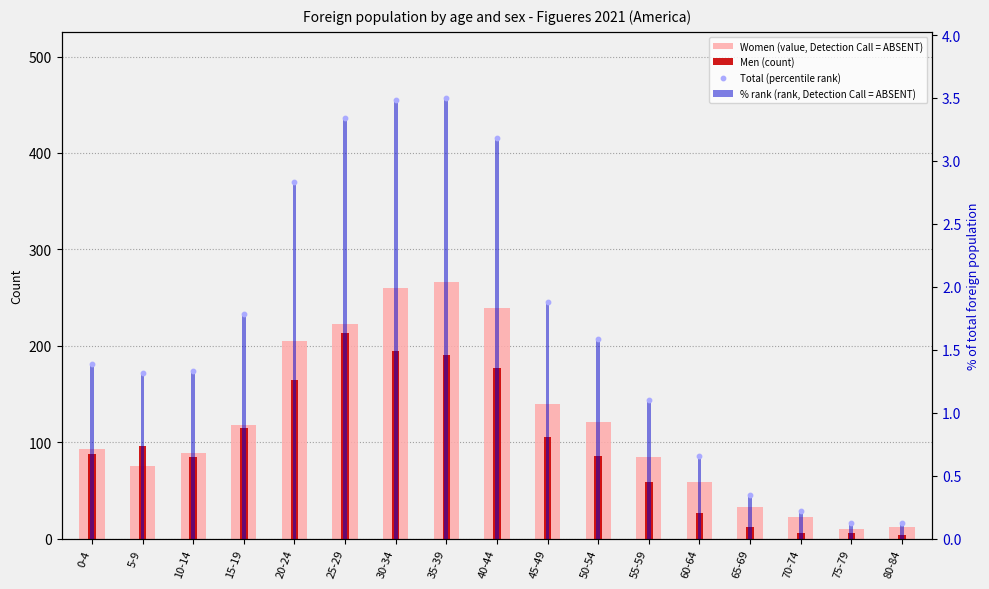

Is the value of % rank (rank, Detection Call = ABSENT) at 50-54 greater than the value of Women (value, Detection Call = ABSENT) at 45-49?

No